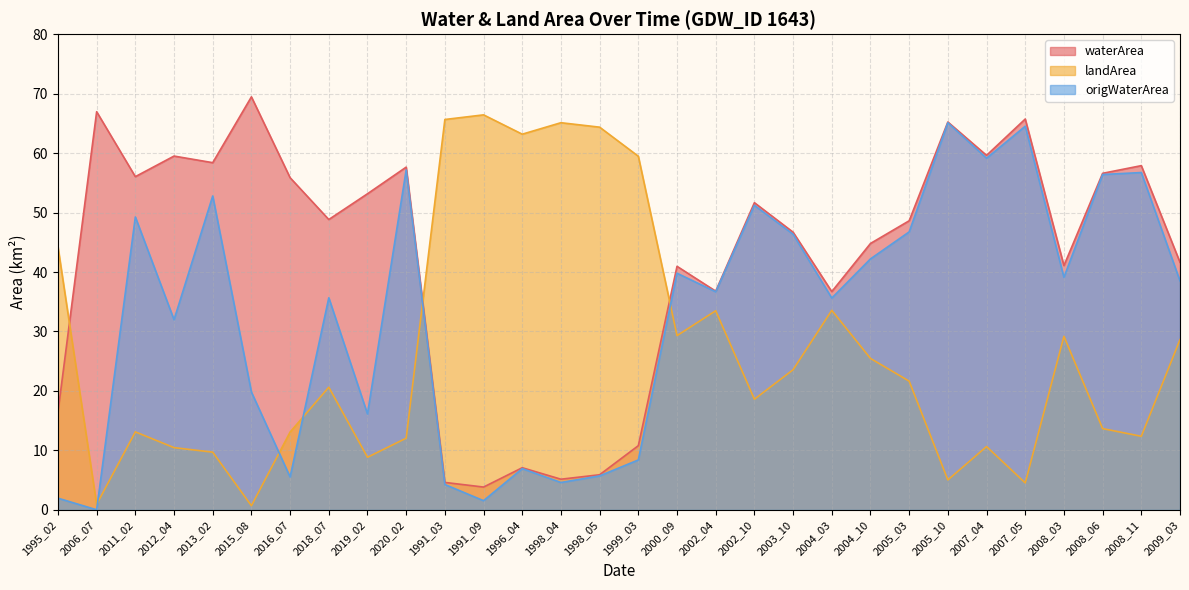

How many intersections are there between origWaterArea and landArea?

5